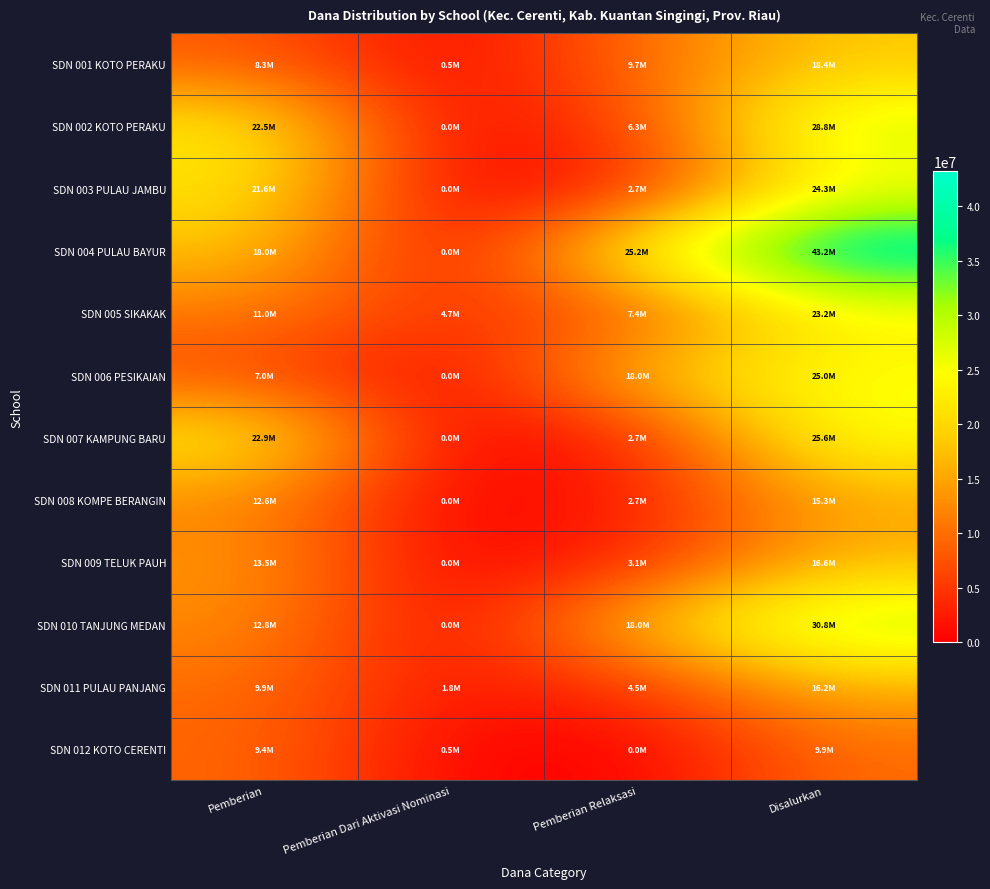

List the series in order of their peak value, lowest first.

SDN 012 KOTO CERENTI, SDN 008 KOMPE BERANGIN, SDN 011 PULAU PANJANG, SDN 009 TELUK PAUH, SDN 001 KOTO PERAKU, SDN 005 SIKAKAK, SDN 003 PULAU JAMBU, SDN 006 PESIKAIAN, SDN 007 KAMPUNG BARU, SDN 002 KOTO PERAKU, SDN 010 TANJUNG MEDAN, SDN 004 PULAU BAYUR